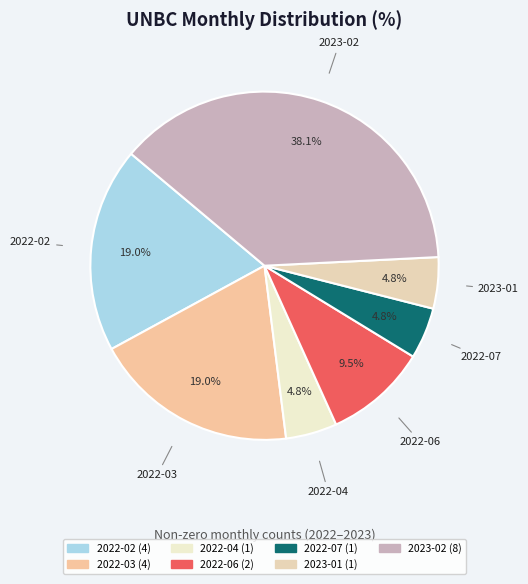

Do 2022-06 and 2022-04 together represent more than half of the pie?

No